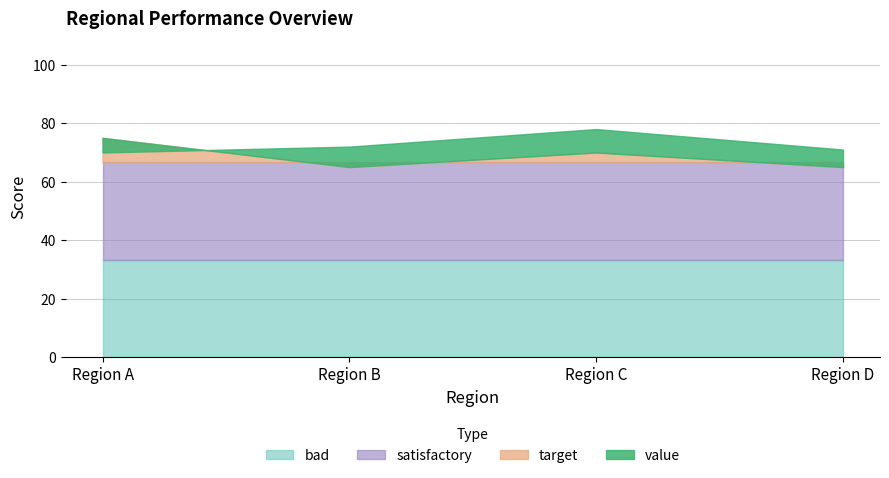

What is the value of the value point at the 2nd from the left?

72.0